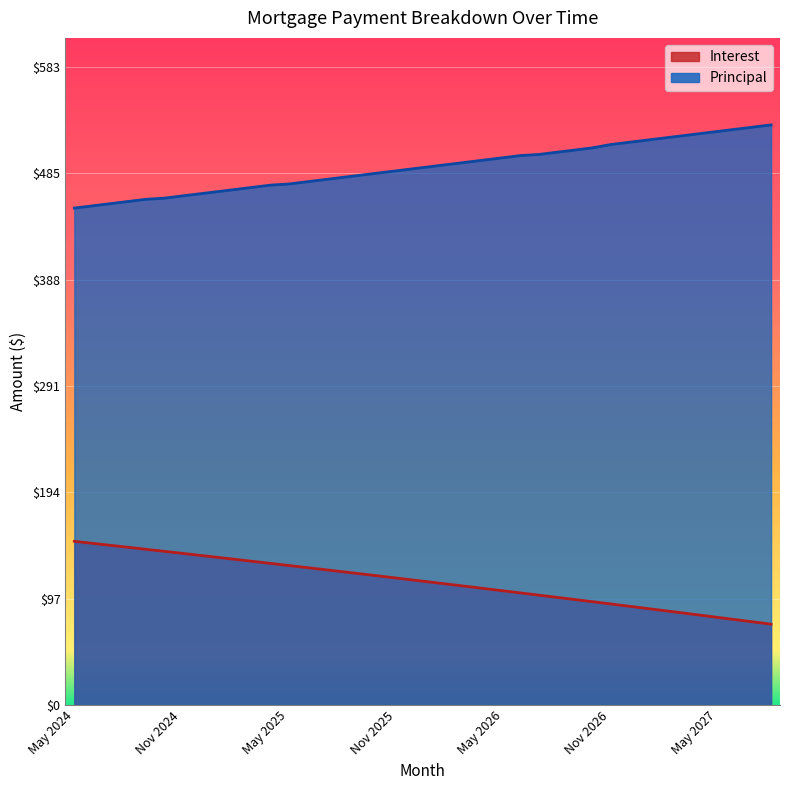

How many series are shown in this chart?

2